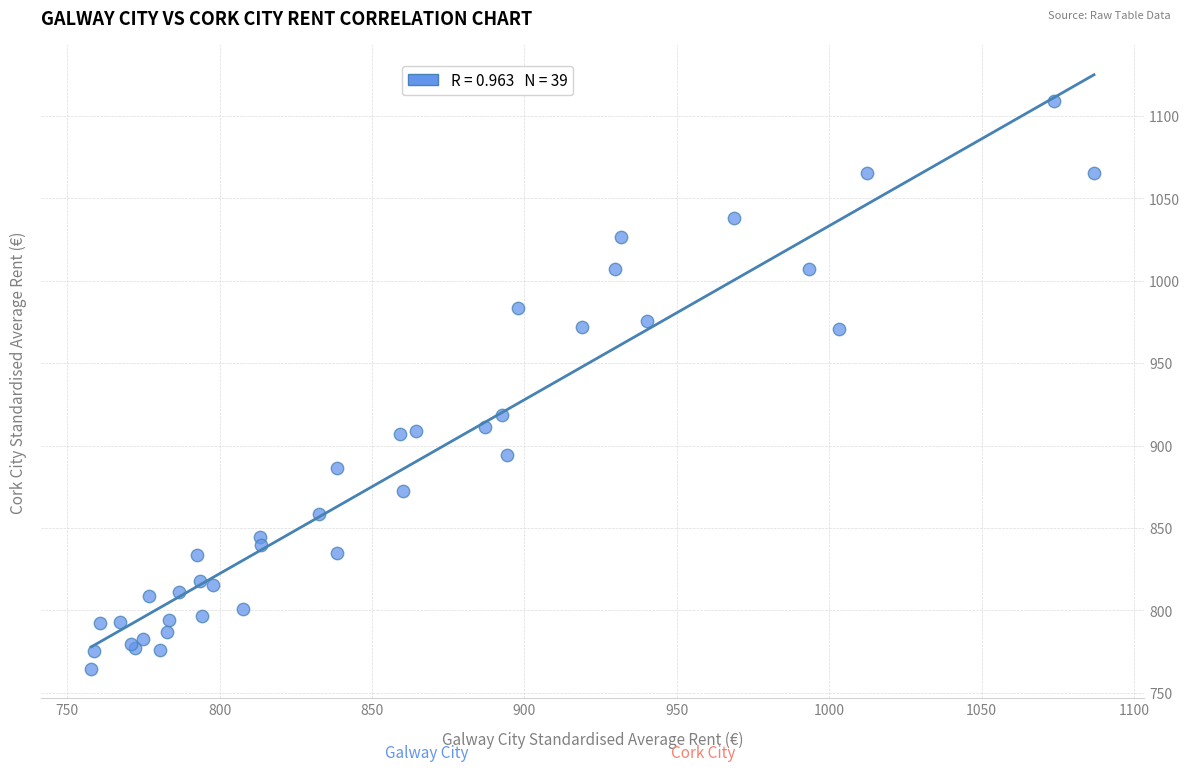

What Y value in the scatter plot is closest to 936?

918.8